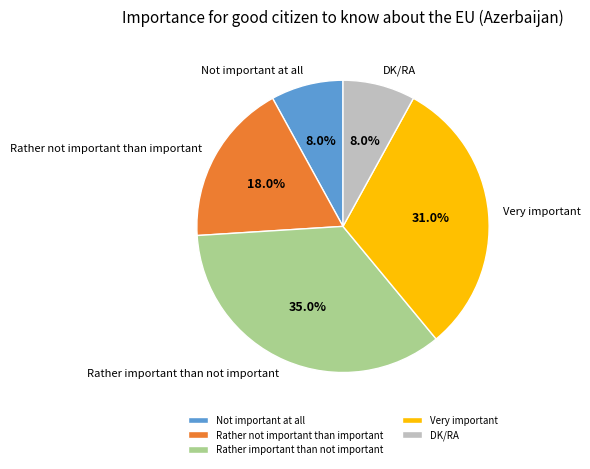

What portion of the pie excludes Not important at all?

92.0%